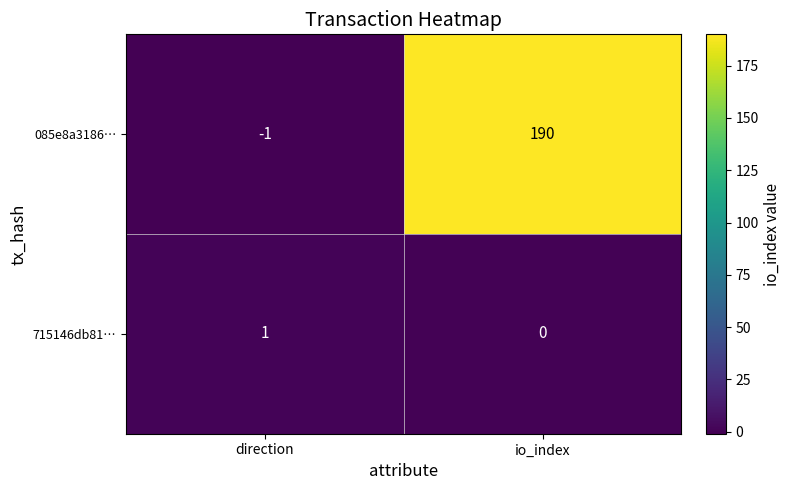

List the series in order of their overall mean, highest first.

085e8a3186…, 715146db81…